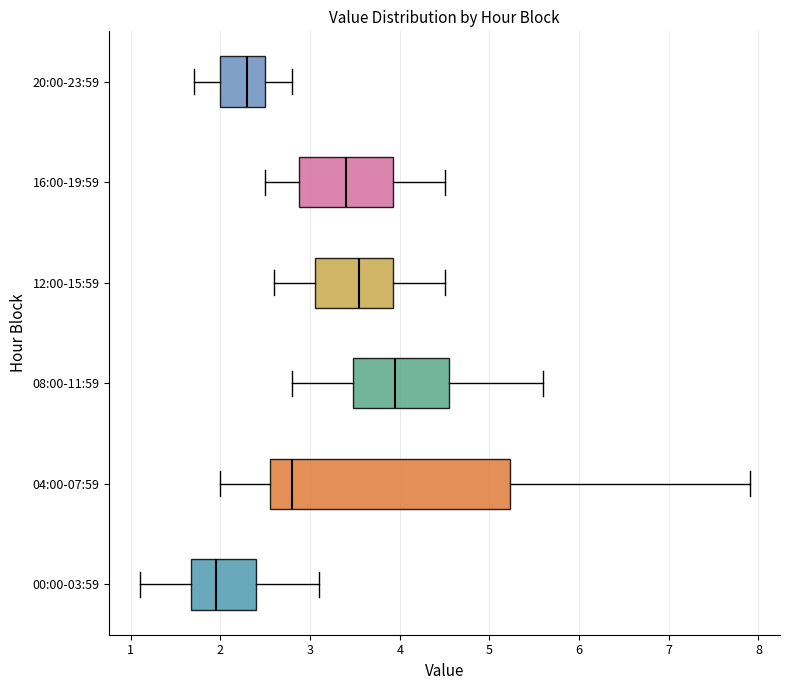

Which box is the widest, from its left edge to its right edge?

04:00-07:59